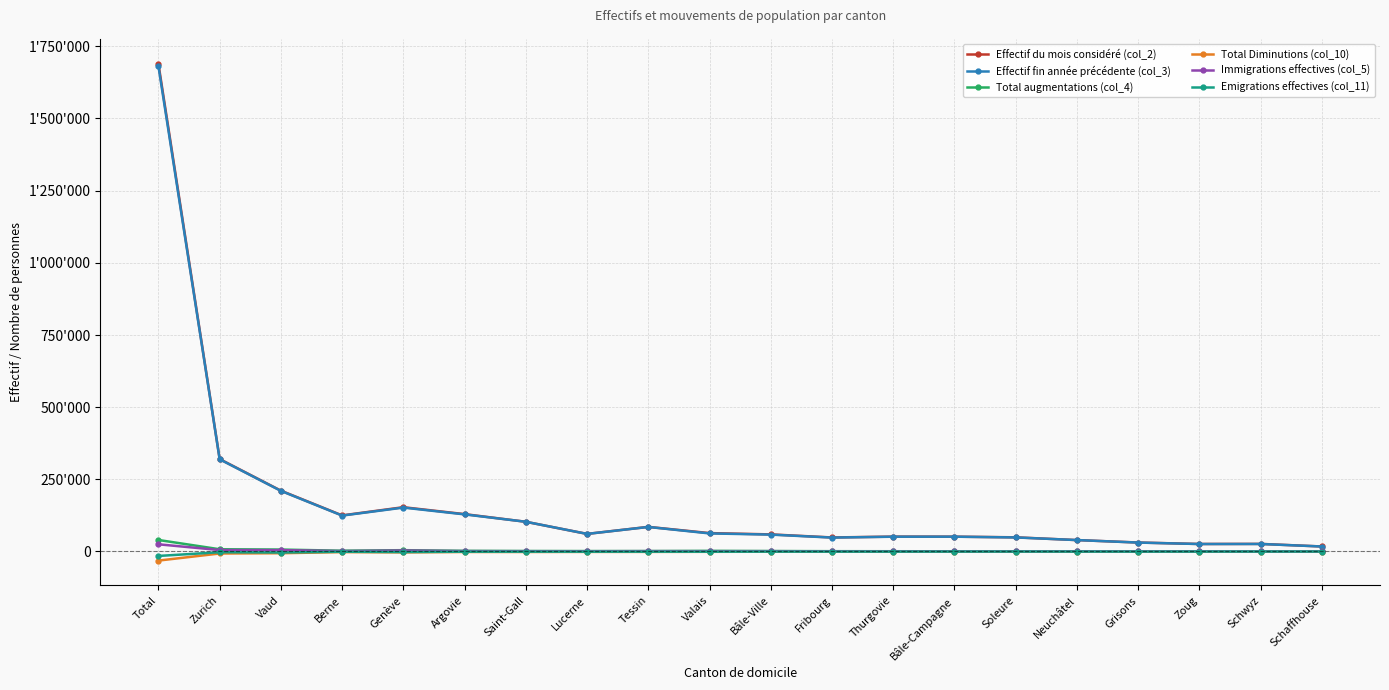

At which category is the sum across all series the highest?

Total